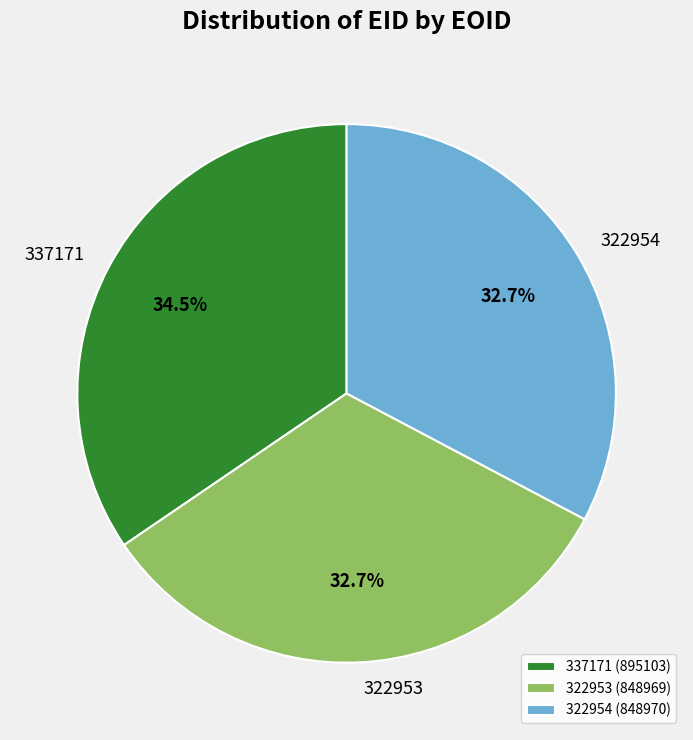

To the nearest percent, what is the difference between the largest and smallest slice percentages?

2%